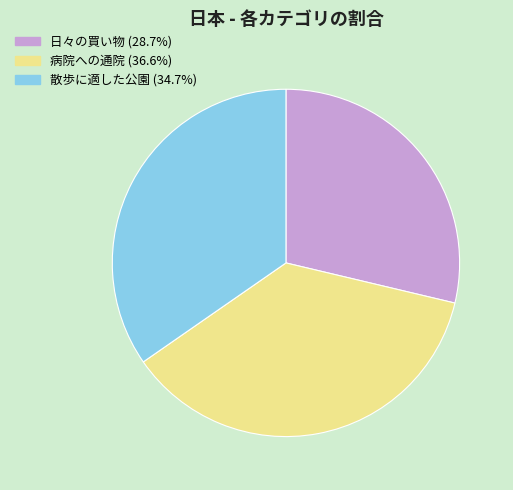

Count the number of slices in the pie.

3